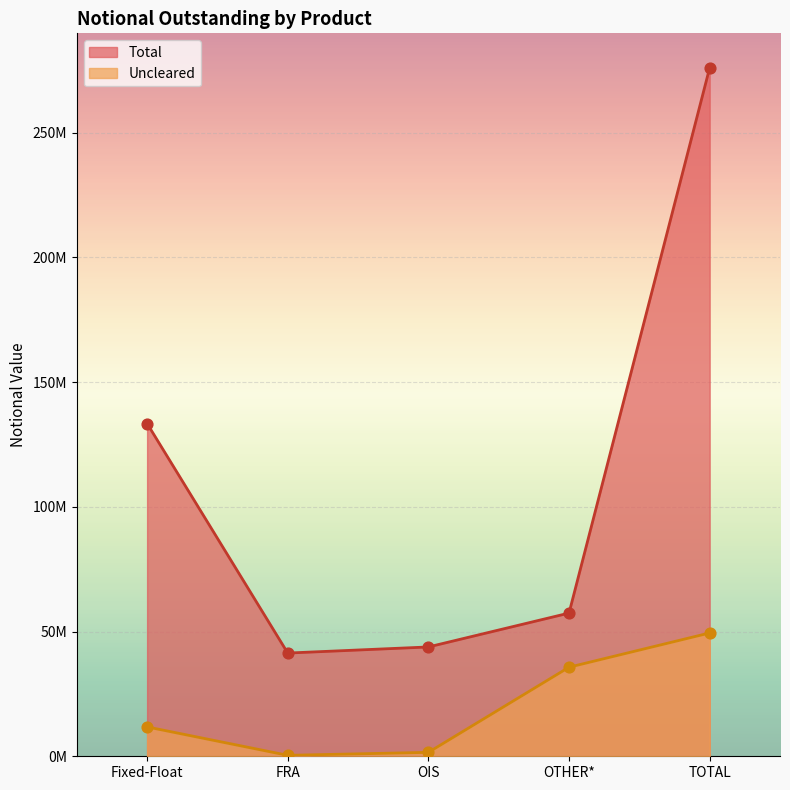

Which series contains the lowest Y value?

Uncleared